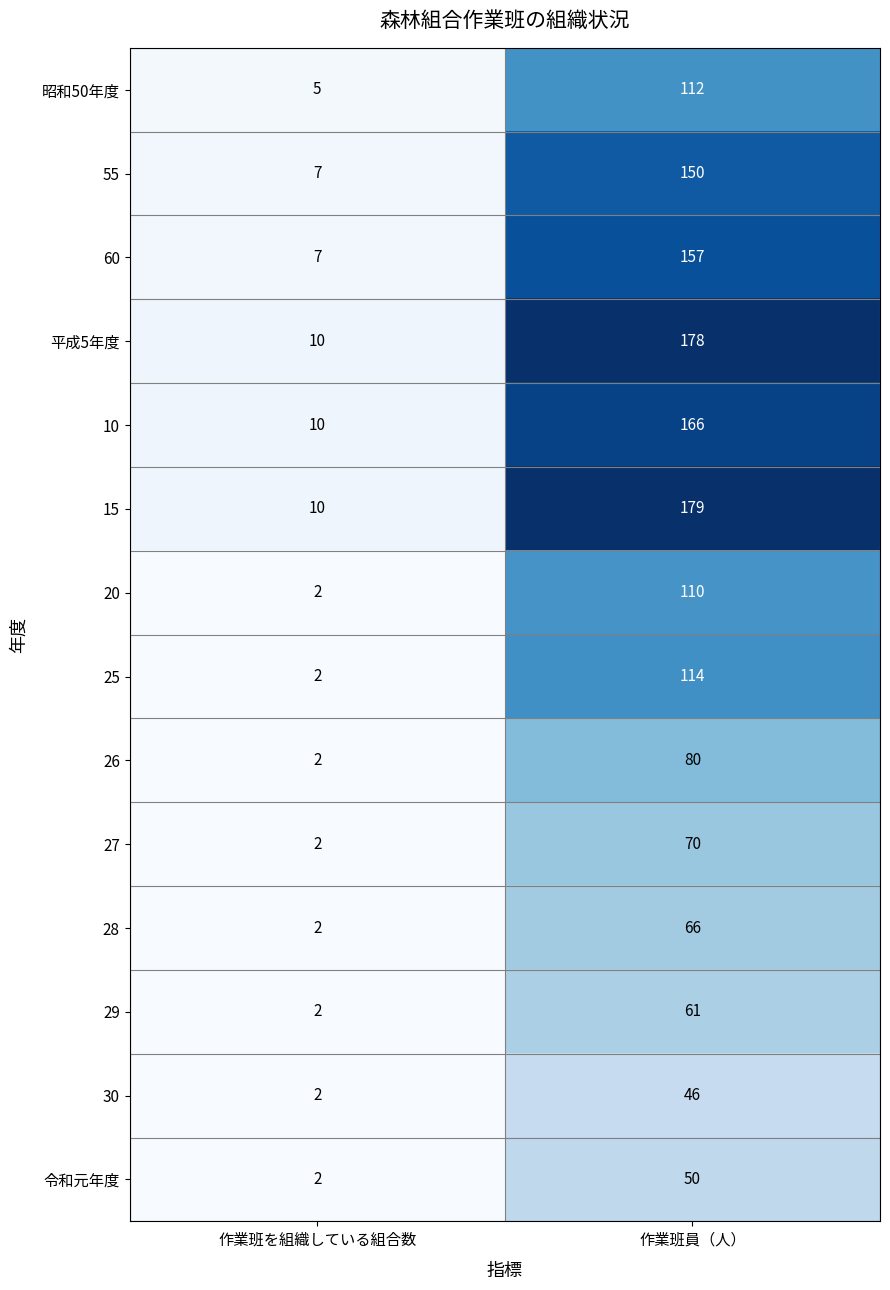

Reading left to right, list all the values displayed in this chart.

昭和50年度: 作業班を組織している組合数=5	作業班員（人）=112
55: 作業班を組織している組合数=7	作業班員（人）=150
60: 作業班を組織している組合数=7	作業班員（人）=157
平成5年度: 作業班を組織している組合数=10	作業班員（人）=178
10: 作業班を組織している組合数=10	作業班員（人）=166
15: 作業班を組織している組合数=10	作業班員（人）=179
20: 作業班を組織している組合数=2	作業班員（人）=110
25: 作業班を組織している組合数=2	作業班員（人）=114
26: 作業班を組織している組合数=2	作業班員（人）=80
27: 作業班を組織している組合数=2	作業班員（人）=70
28: 作業班を組織している組合数=2	作業班員（人）=66
29: 作業班を組織している組合数=2	作業班員（人）=61
30: 作業班を組織している組合数=2	作業班員（人）=46
令和元年度: 作業班を組織している組合数=2	作業班員（人）=50